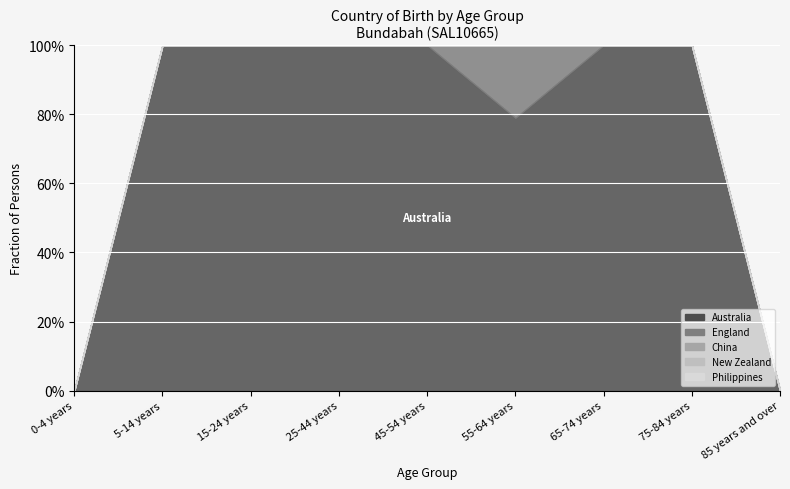

Reading right to left, list all the values displayed in this chart.

Australia: 85 years and over=0	75-84 years=7	65-74 years=24	55-64 years=30	45-54 years=18	25-44 years=16	15-24 years=5	5-14 years=13	0-4 years=0
England: 85 years and over=0	75-84 years=0	65-74 years=0	55-64 years=8	45-54 years=0	25-44 years=0	15-24 years=0	5-14 years=0	0-4 years=0
China: 85 years and over=0	75-84 years=0	65-74 years=0	55-64 years=0	45-54 years=0	25-44 years=0	15-24 years=0	5-14 years=0	0-4 years=0
New Zealand: 85 years and over=0	75-84 years=0	65-74 years=0	55-64 years=0	45-54 years=0	25-44 years=0	15-24 years=0	5-14 years=0	0-4 years=0
Philippines: 85 years and over=0	75-84 years=0	65-74 years=0	55-64 years=0	45-54 years=0	25-44 years=0	15-24 years=0	5-14 years=0	0-4 years=0